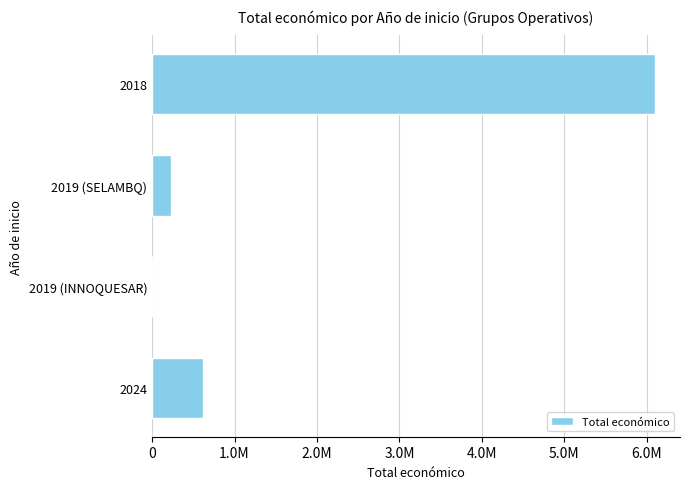

Are the bars horizontal?

Yes